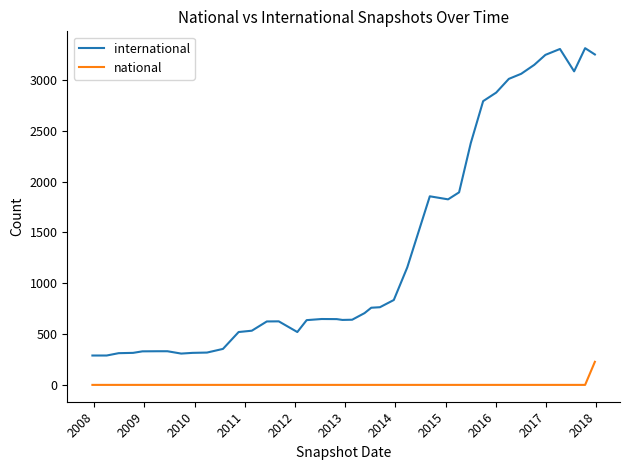

Rank the series by their average value, from highest to lowest.

international, national